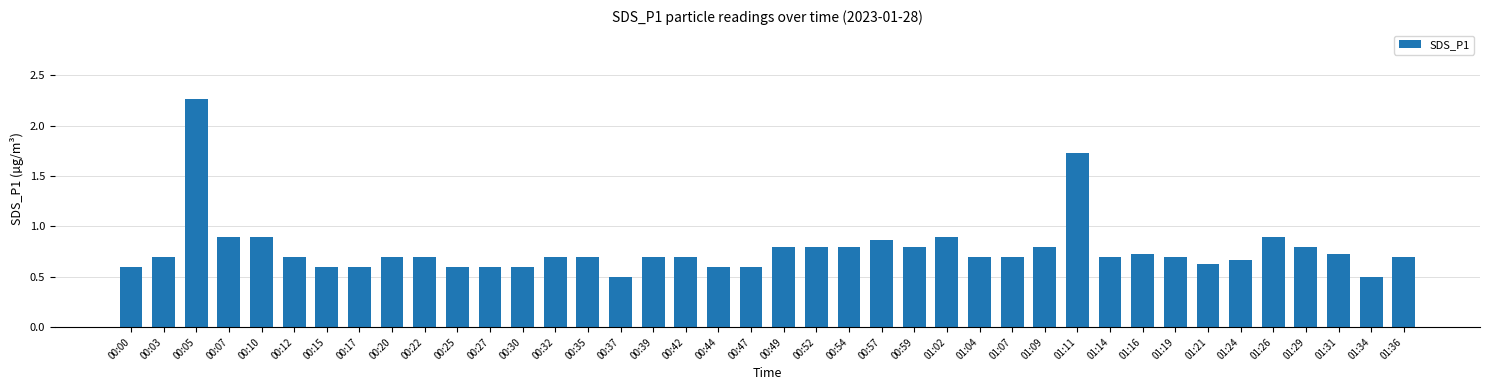

What is the sum of the values at 01:36 and 01:21?

1.3